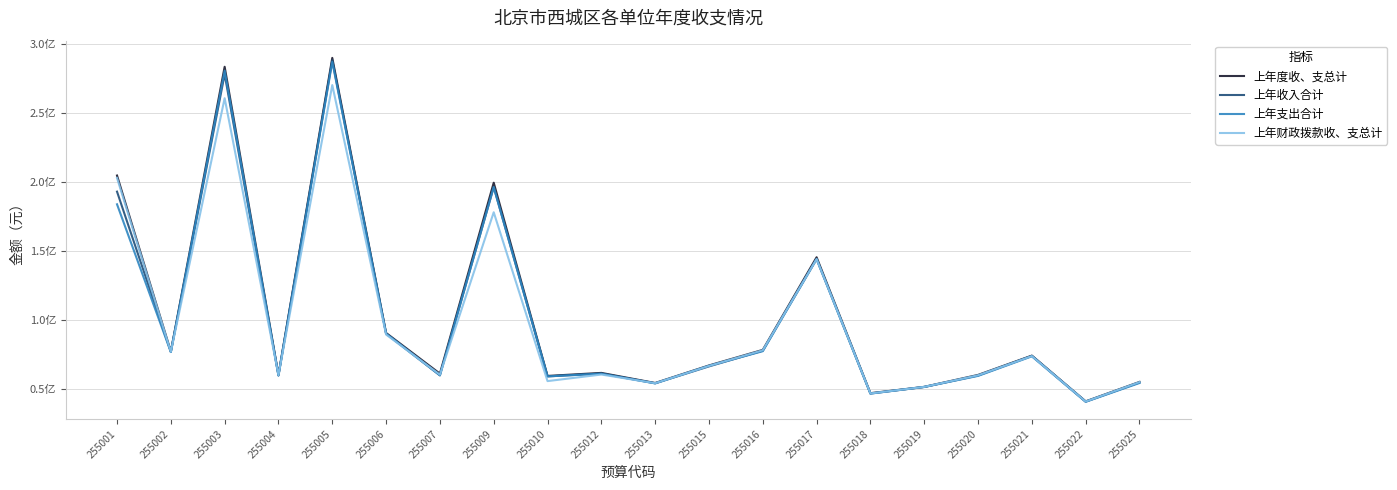

What is the greatest value displayed?

290214790.7